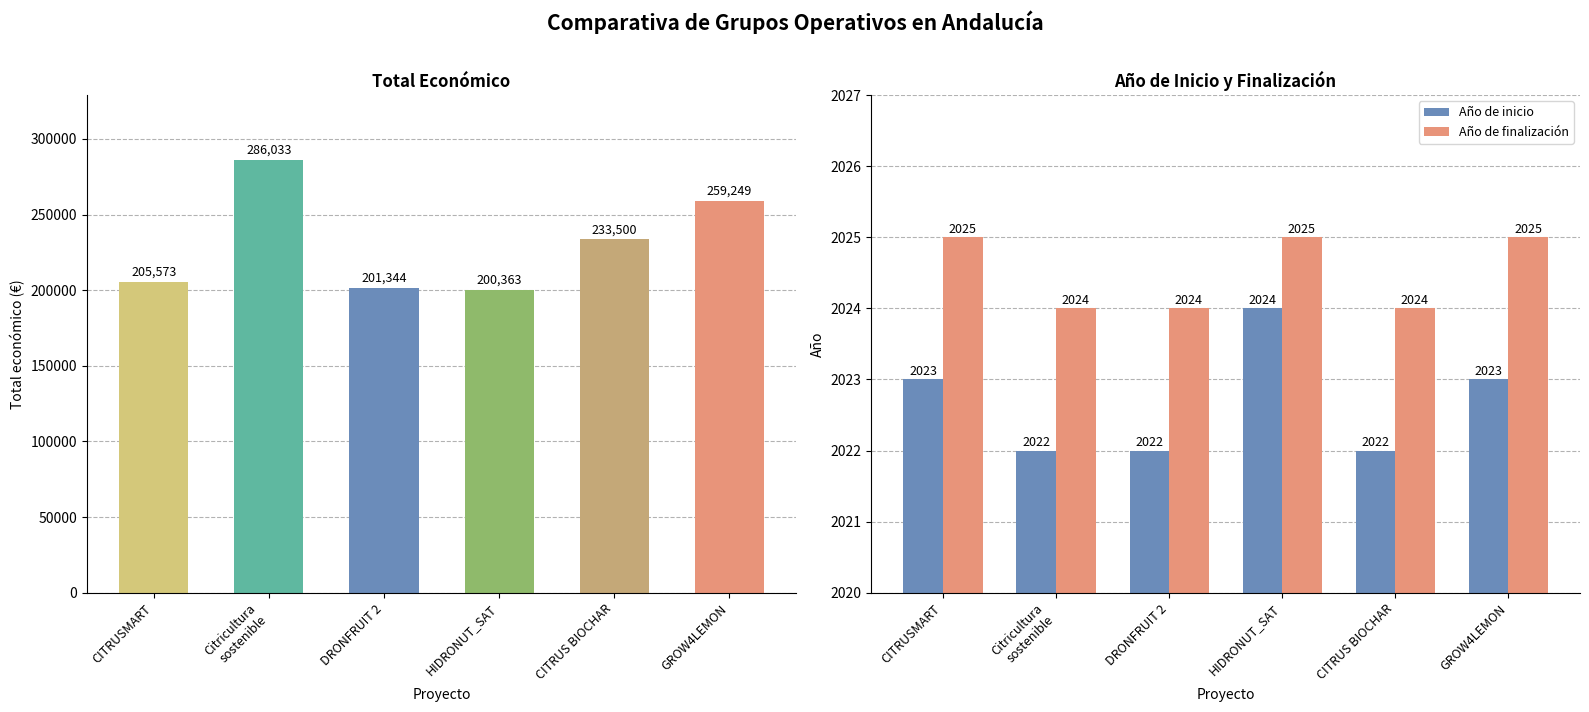

The value of Año de inicio at HIDRONUT_SAT is 1332. True or false?

False